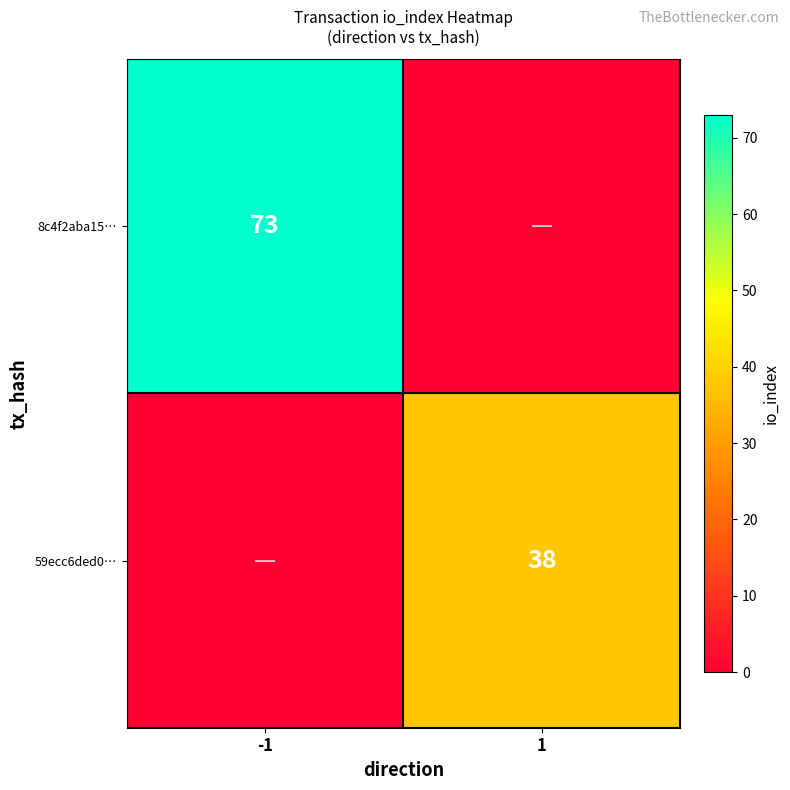

The value of 59ecc6ded0… at 1 is 38. True or false?

True